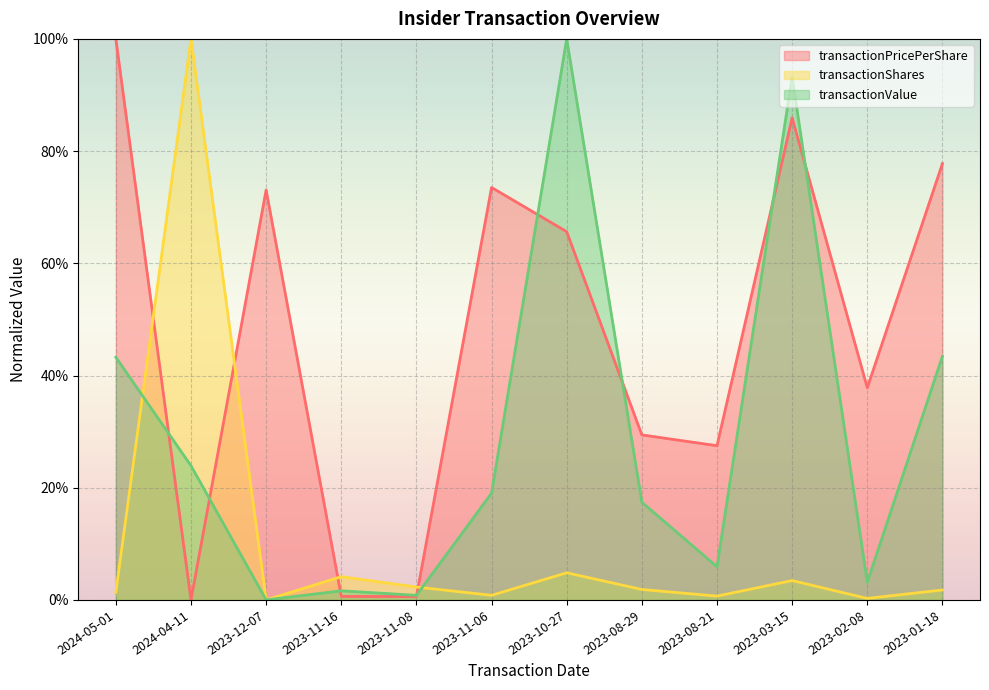

Where is the first local maximum for transactionShares?

2024-04-11